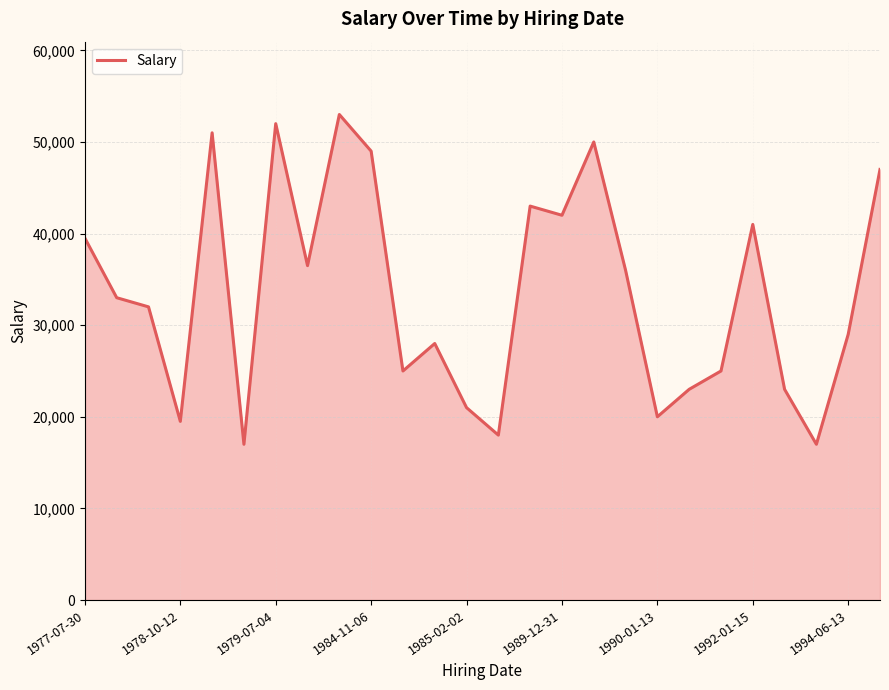

What is the minimum value shown in the chart?

17000